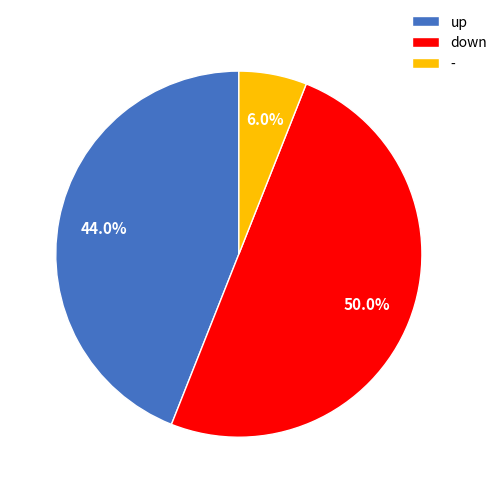

To the nearest percent, what is the difference between the largest and smallest slice percentages?

44%